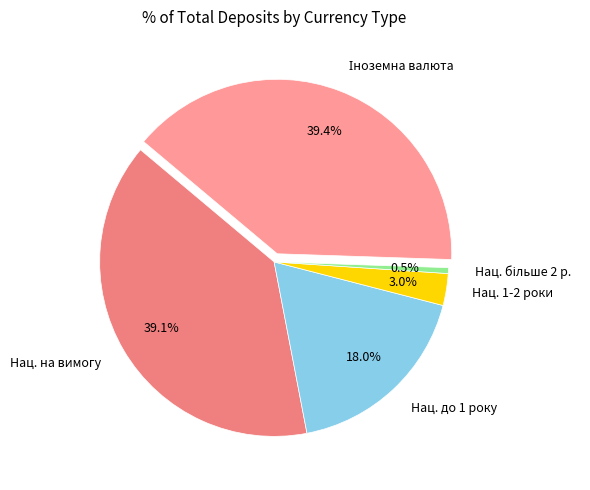

How much of the chart is everything except Нац. на вимогу?

60.9%